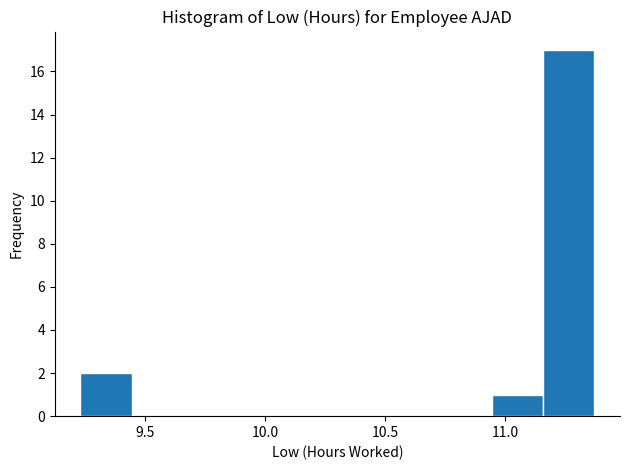

Reading left to right, transcribe this chart: for each bar, give the range it covers on the x-axis and its height. Neither the bar edges nor the heights are printed on the chart, so give them approximately, as read against the axes.

9.25 to 9.45: 2
9.45 to 9.65: 0
9.65 to 9.85: 0
9.85 to 10.10: 0
10.10 to 10.30: 0
10.30 to 10.50: 0
10.50 to 10.75: 0
10.75 to 10.95: 0
10.95 to 11.15: 1
11.15 to 11.35: 17